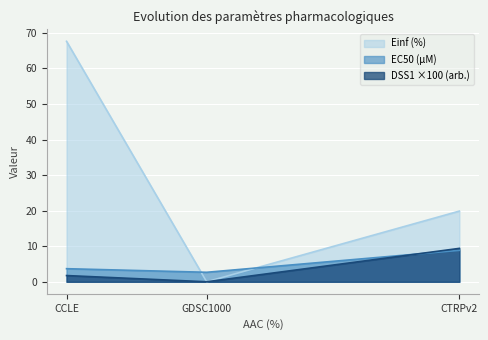

Rank the series by their maximum value, from highest to lowest.

Einf (%), DSS1 (arb.), EC50 (µM)